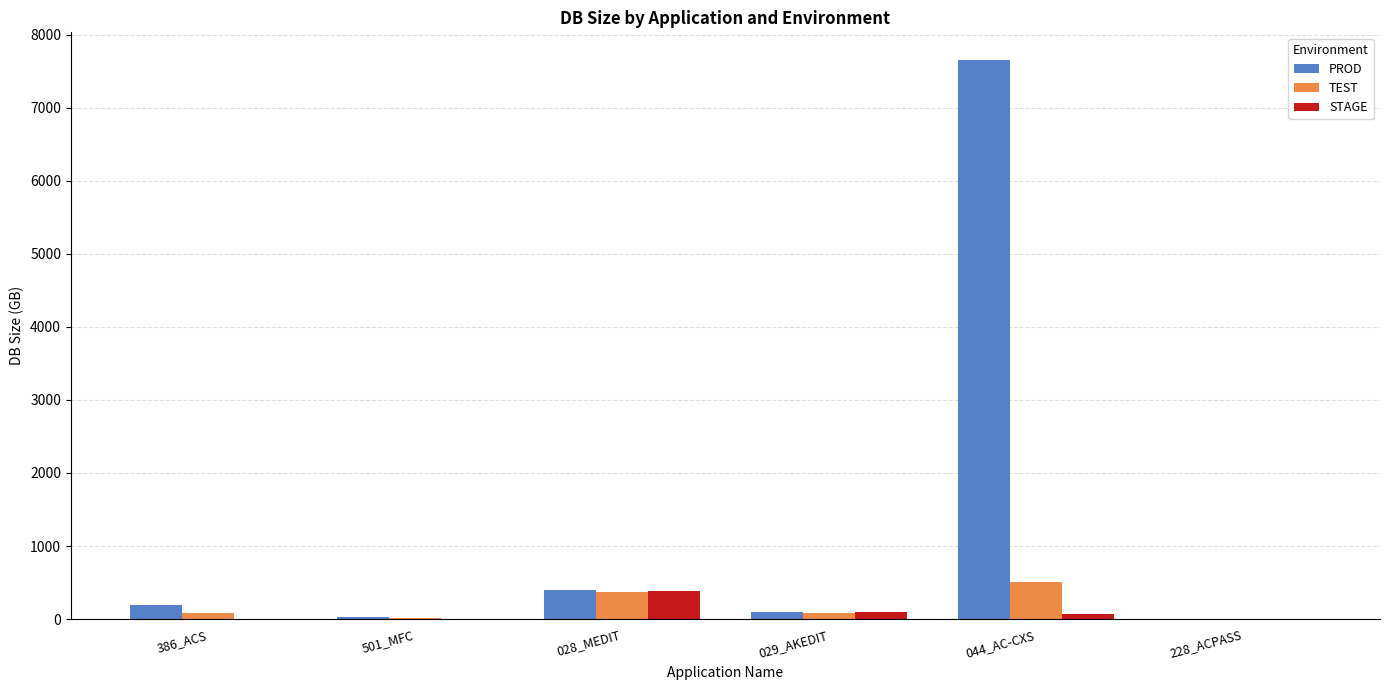

Which series changed the most between 386_ACS and 044_AC-CXS?

PROD